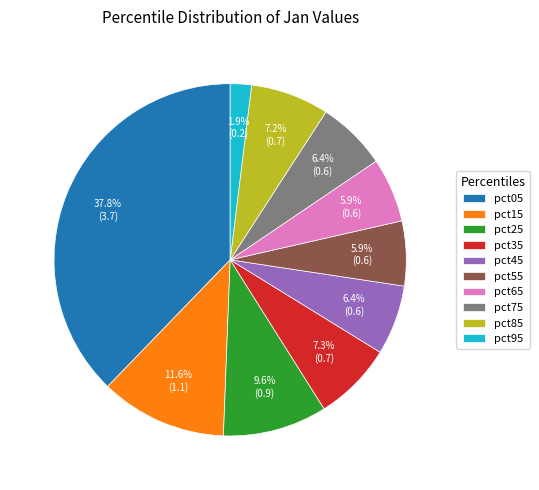

To the nearest percent, what is the difference between the largest and smallest slice percentages?

36%